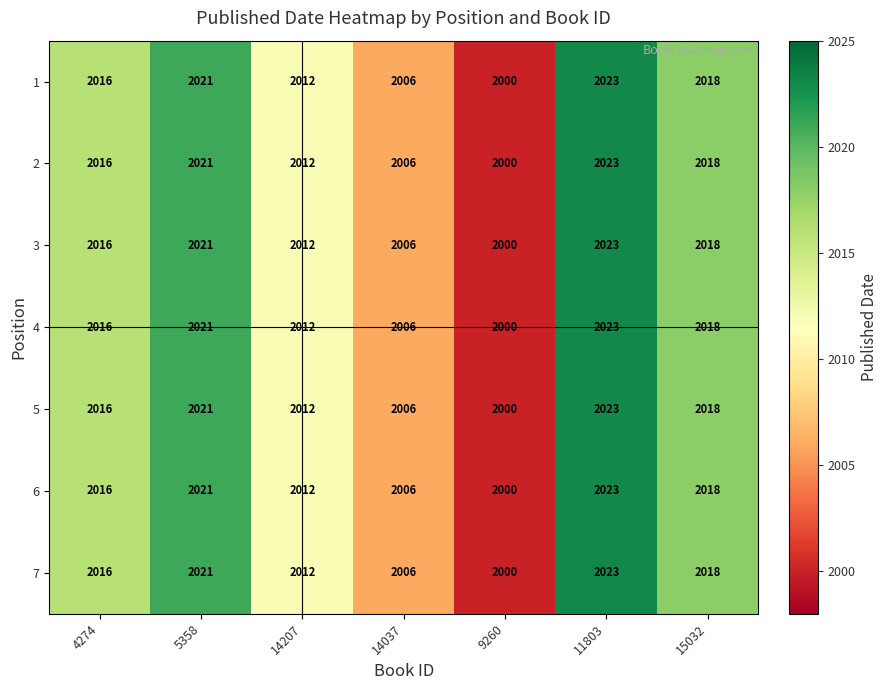

At how many categories does at least one series exceed 2008?

5